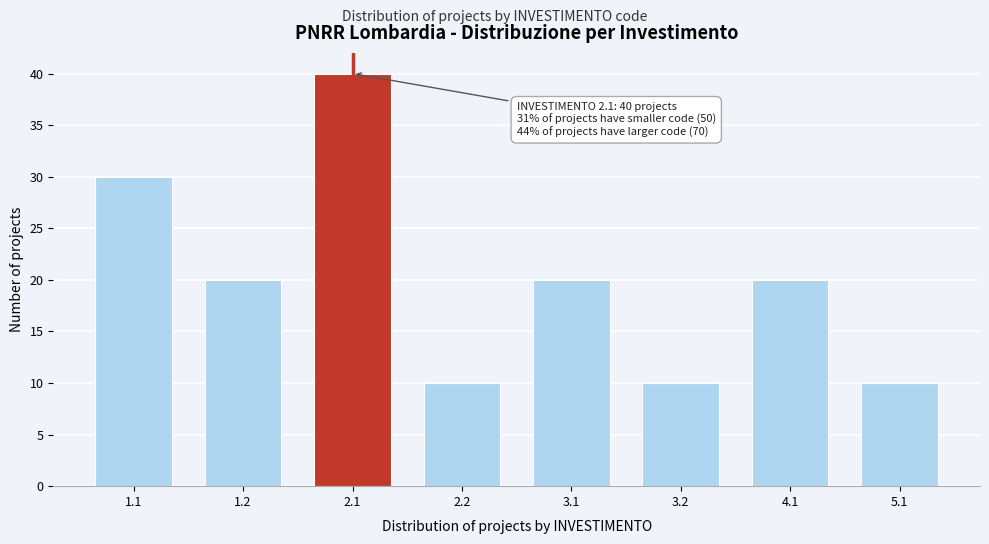

Reading left to right, what are all the values shown in this chart?

1.1=30	1.2=20	2.1=40	2.2=10	3.1=20	3.2=10	4.1=20	5.1=10